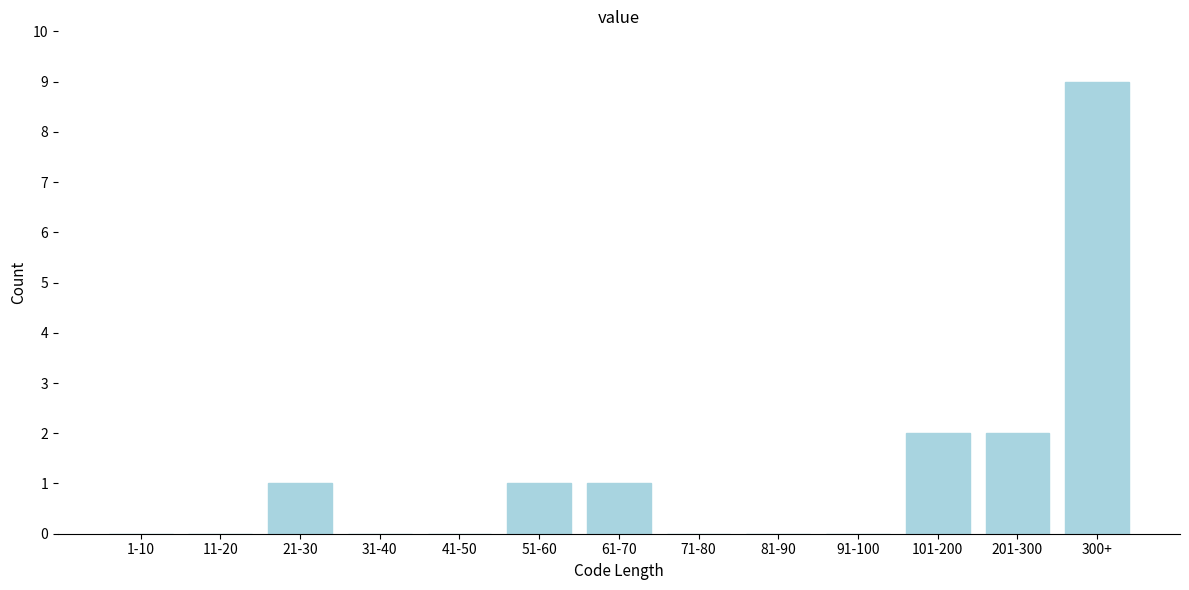

Reading right to left, extract all data points from this chart.

300+=9	201-300=2	101-200=2	91-100=0	81-90=0	71-80=0	61-70=1	51-60=1	41-50=0	31-40=0	21-30=1	11-20=0	1-10=0